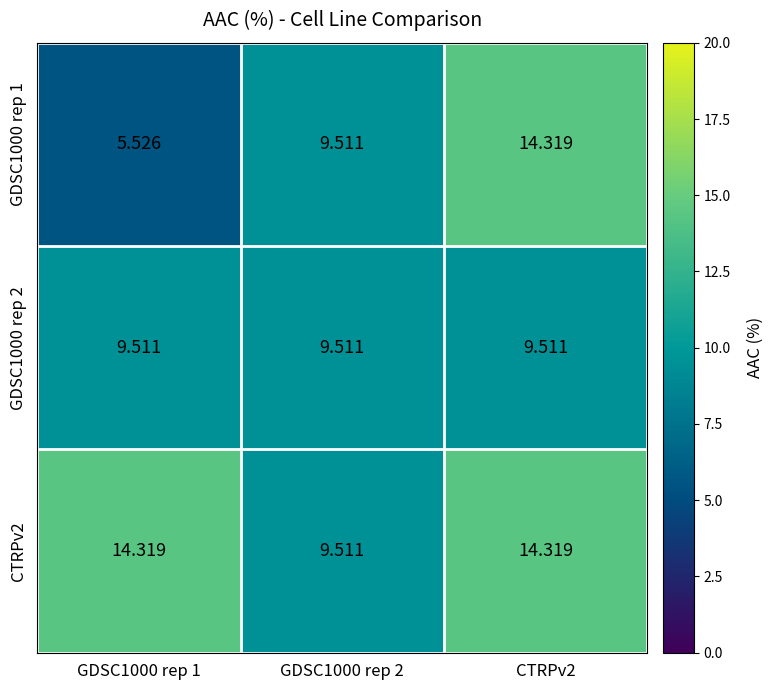

Is the value of GDSC1000 rep 1 at GDSC1000 rep 1 greater than the value of GDSC1000 rep 2 at GDSC1000 rep 2?

No